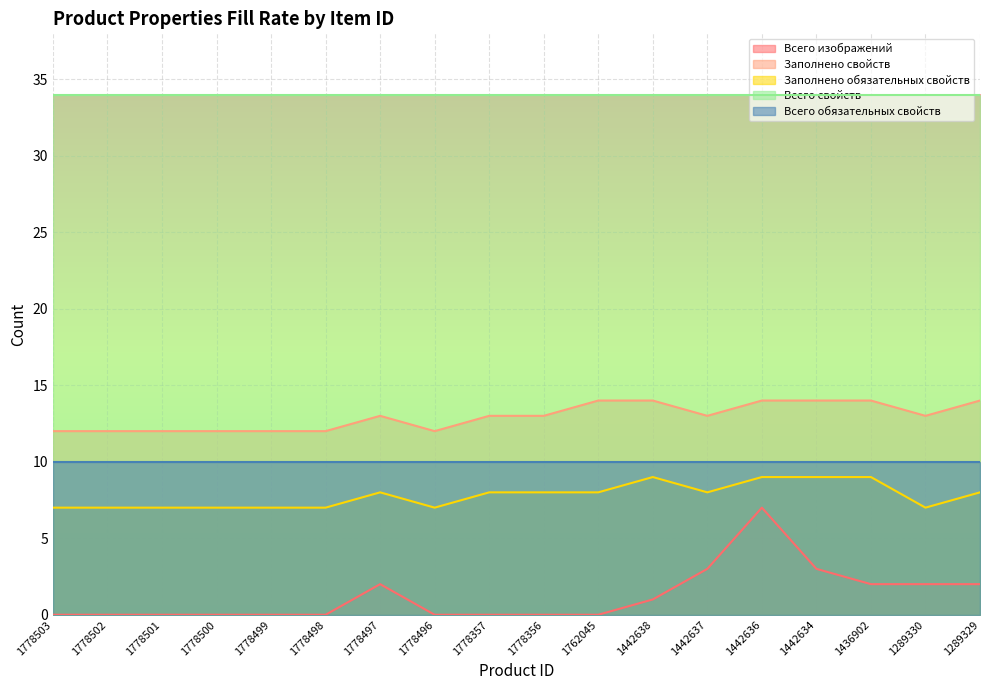

Between 1778500 and 1778497, which is larger?

1778497